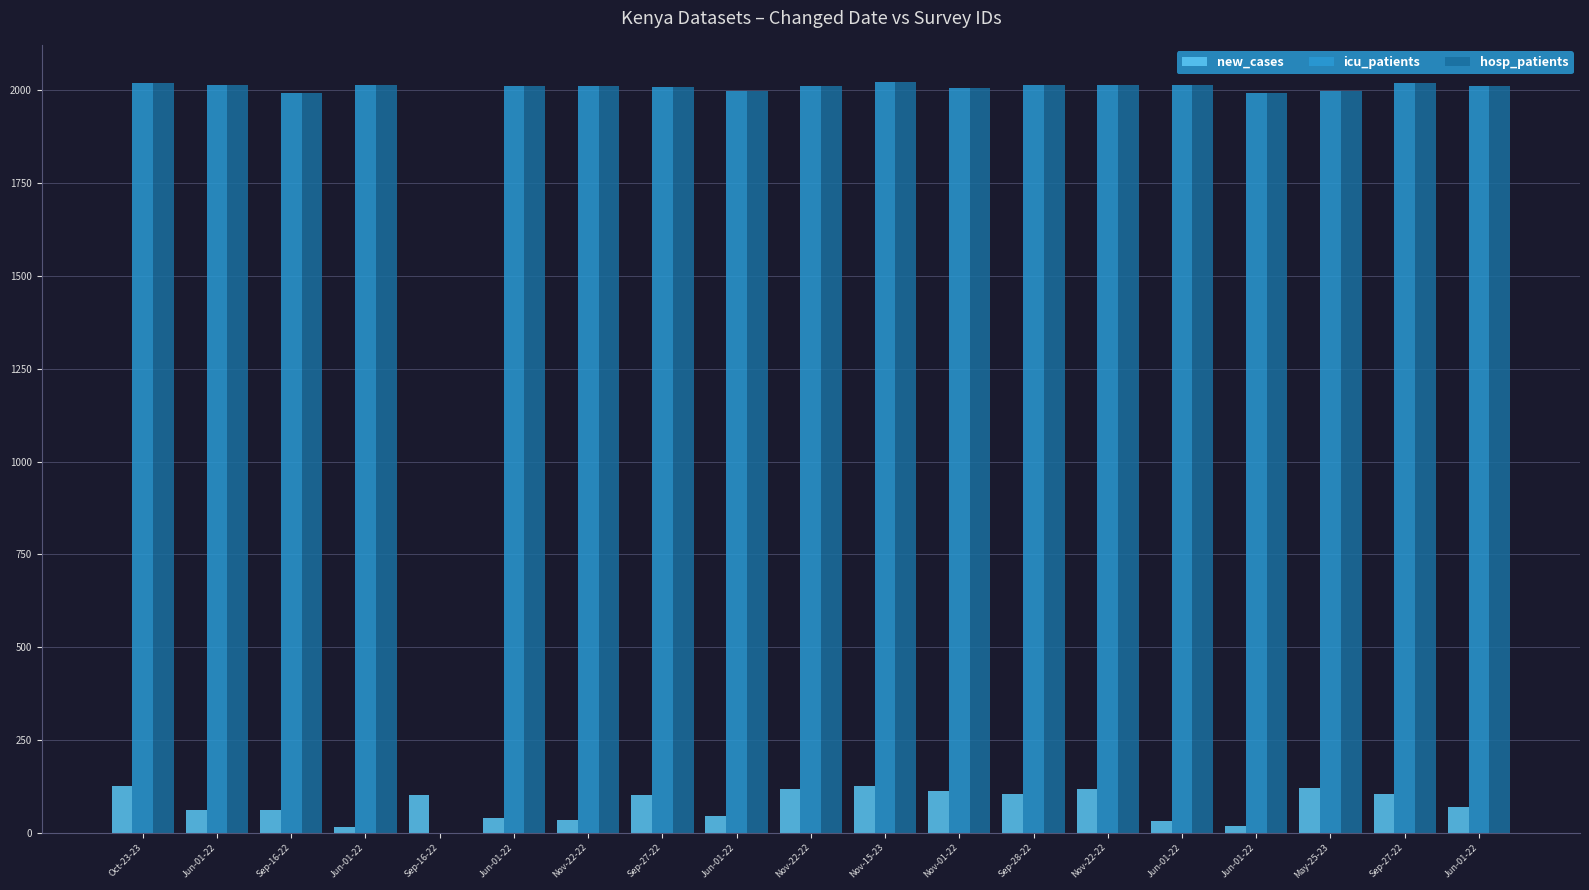

What is the label of the 1st bar from the right?

Jun-01-22